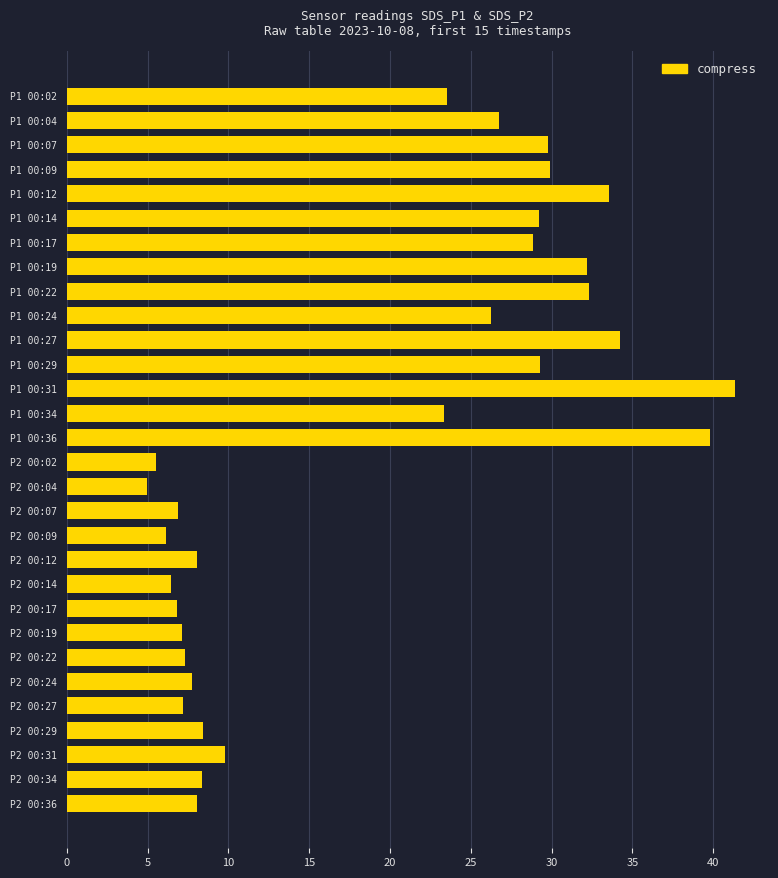

What is the label of the 1st bar from the bottom?

P2 00:36